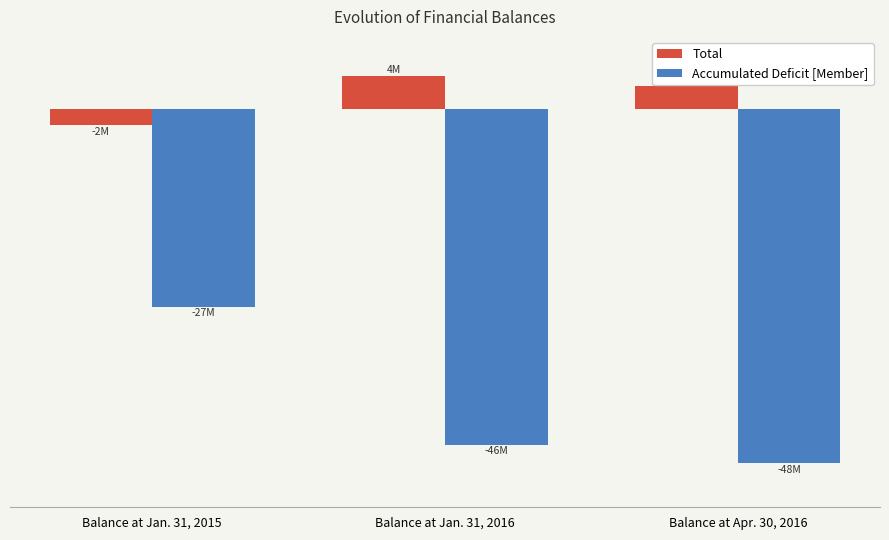

At which category is the sum across all series the highest?

Balance at Jan. 31, 2015